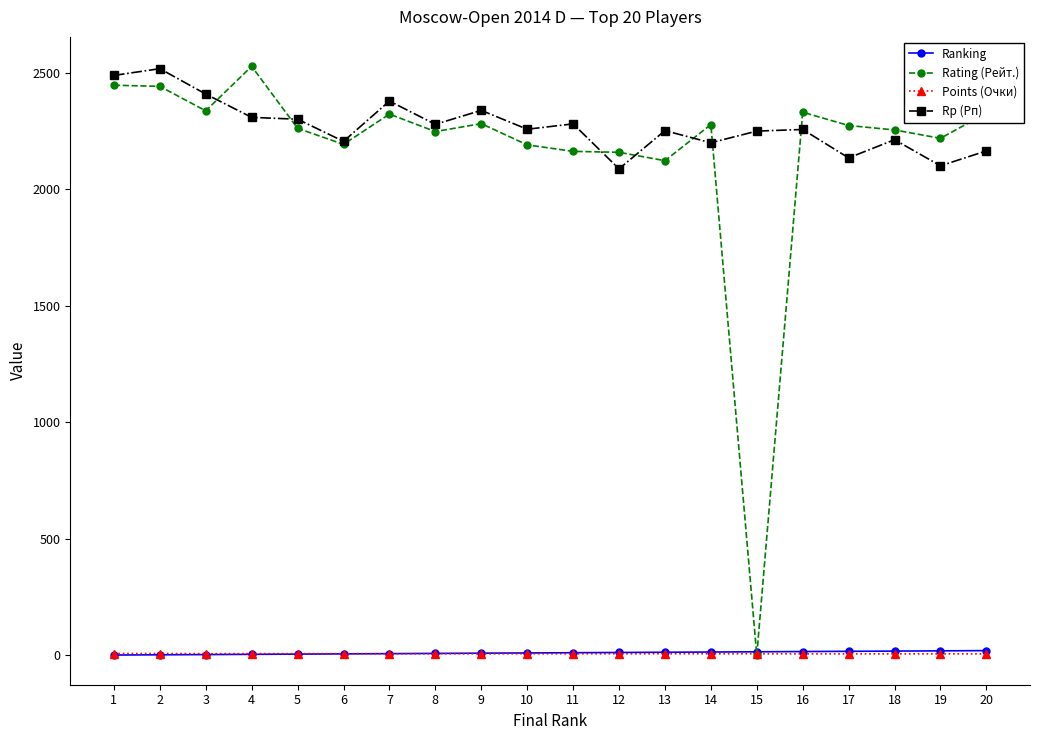

How many lines are shown in the chart?

4